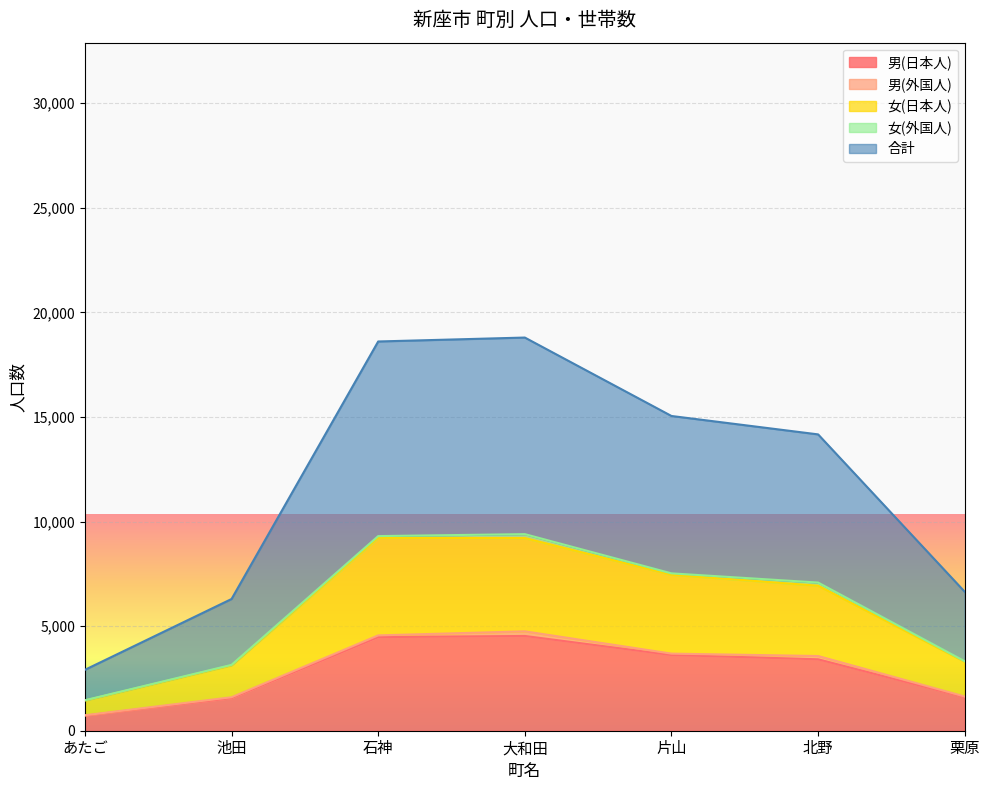

At which label does 男(日本人) reach its peak?

大和田